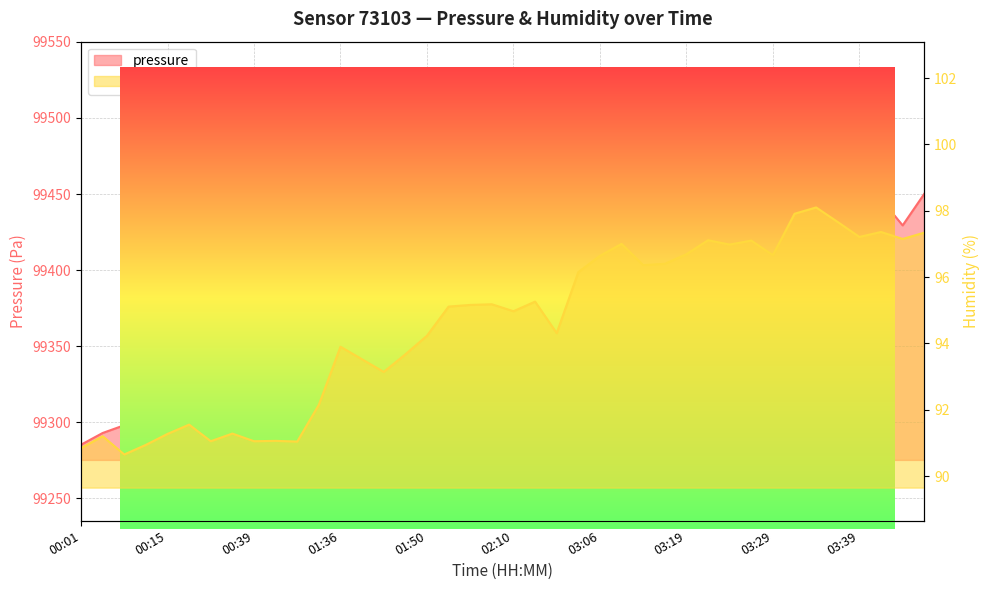

Reading left to right, list all the values displayed in this chart.

pressure: 00:01=99285.3	00:04=99293.0	00:07=99298.1	00:09=99291.0	00:15=99305.2	00:21=99319.8	00:27=99305.1	00:36=99310.4	00:39=99319.2	00:42=99341.6	00:55=99342.6	01:12=99358.0	01:36=99379.7	01:38=99387.7	01:41=99369.4	01:43=99382.5	01:50=99382.6	01:52=99381.1	01:55=99378.3	02:08=99395.7	02:10=99397.8	02:13=99404.7	02:22=99401.0	03:03=99426.2	03:06=99422.2	03:12=99425.3	03:15=99426.2	03:17=99426.4	03:19=99424.8	03:22=99432.8	03:24=99428.4	03:27=99441.8	03:29=99434.0	03:32=99440.1	03:34=99442.2	03:37=99421.0	03:39=99442.3	03:41=99446.7	03:44=99429.4	03:46=99450.2
humidity: 00:01=90.8	00:04=91.2	00:07=90.7	00:09=90.9	00:15=91.3	00:21=91.5	00:27=91.0	00:36=91.3	00:39=91.0	00:42=91.1	00:55=91.0	01:12=92.2	01:36=93.9	01:38=93.5	01:41=93.1	01:43=93.7	01:50=94.2	01:52=95.1	01:55=95.2	02:08=95.2	02:10=95.0	02:13=95.3	02:22=94.3	03:03=96.2	03:06=96.6	03:12=97.0	03:15=96.4	03:17=96.4	03:19=96.7	03:22=97.1	03:24=97.0	03:27=97.1	03:29=96.7	03:32=97.9	03:34=98.1	03:37=97.7	03:39=97.2	03:41=97.4	03:44=97.2	03:46=97.3